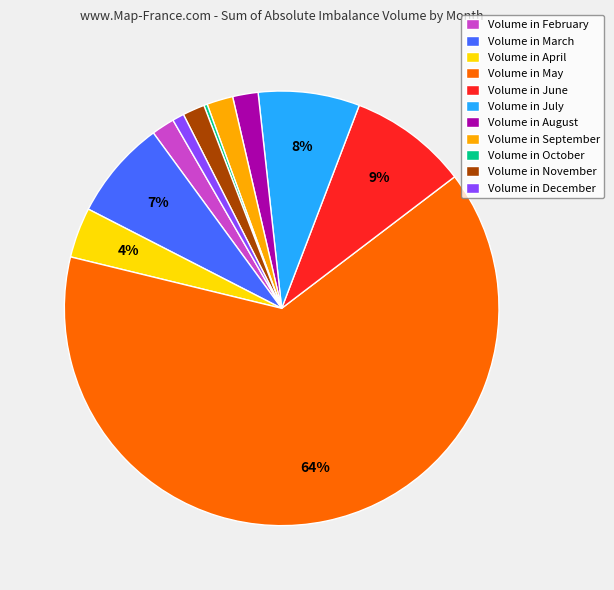

To the nearest percent, what is the average slice percentage?

9%